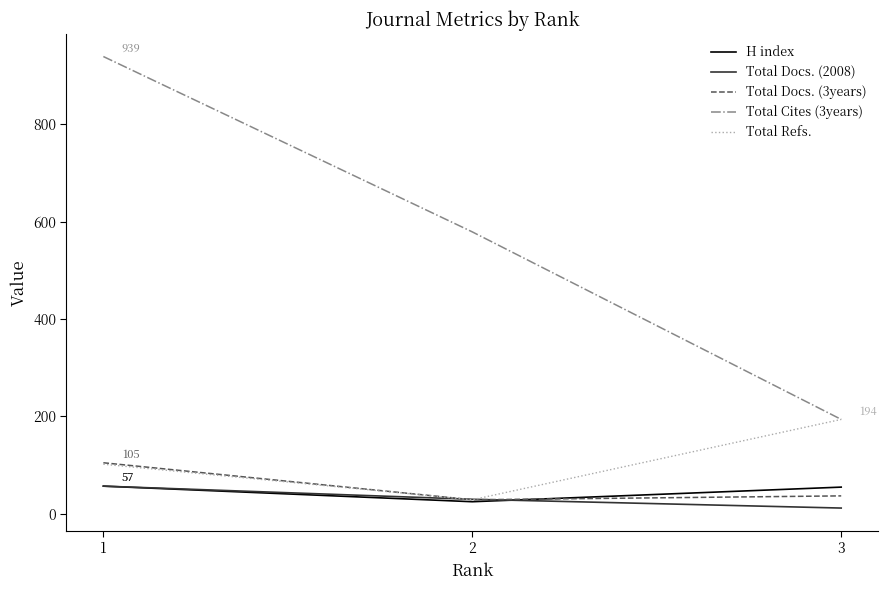

Is the value of Total Docs. (2008) at 2 greater than the value of H index at 3?

No